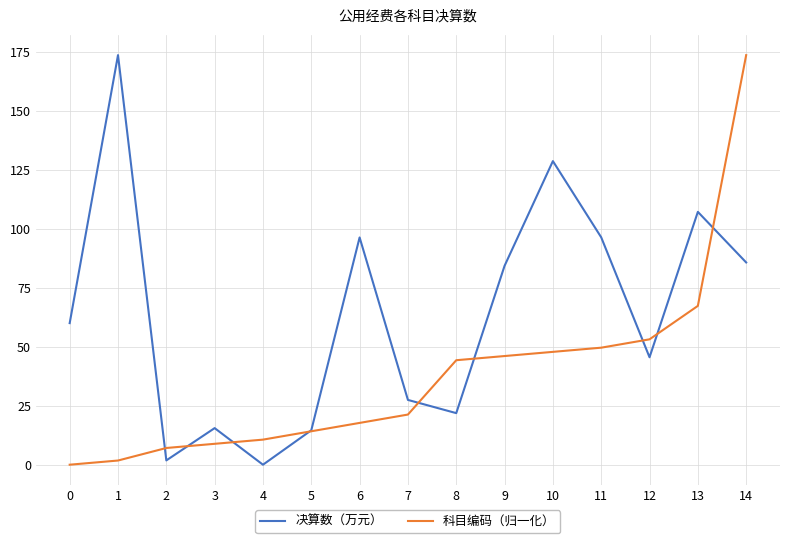

What are all the series names shown in the legend?

决算数（万元）, 科目编码（归一化）